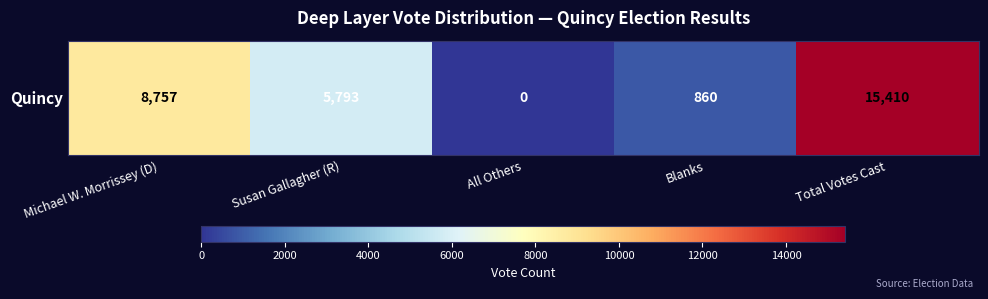

Which label corresponds to the largest value in the chart?

Total Votes Cast